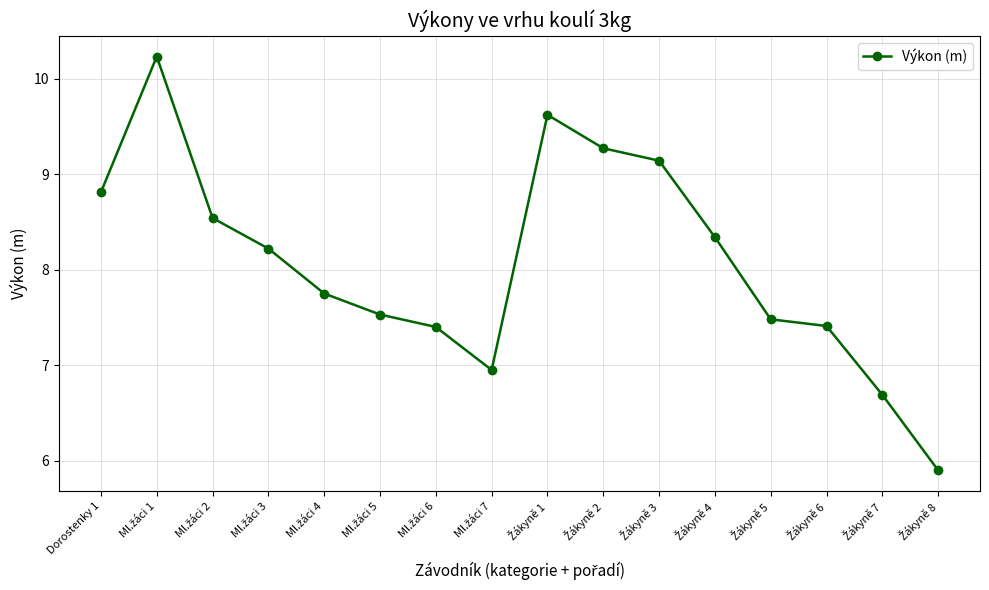

What is the difference between the second highest and second lowest values?

2.9